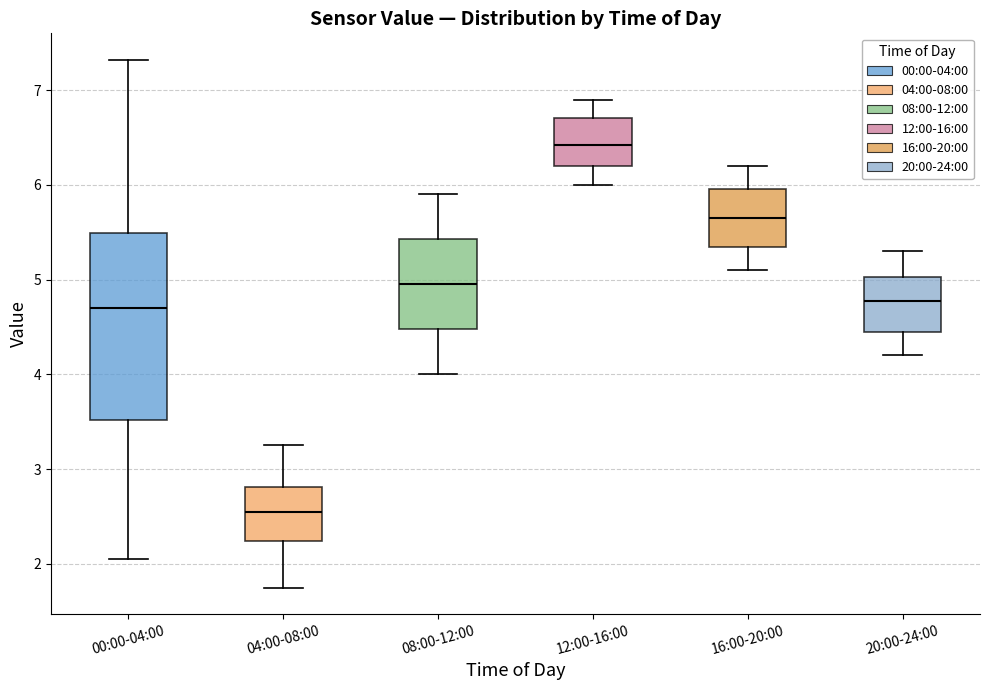

Reading left to right, transcribe this box plot: for each box, give where its median line is, the range the box spans, and where its two whiskers end, as read against the y-axis. The values are not printed on the chart, so give them approximately, as read against the axis.

00:00-04:00: median 4.7, box 3.5 to 5.5, whiskers 2.1 to 7.3
04:00-08:00: median 2.6, box 2.2 to 2.8, whiskers 1.8 to 3.3
08:00-12:00: median 5.0, box 4.5 to 5.4, whiskers 4.0 to 5.9
12:00-16:00: median 6.4, box 6.2 to 6.7, whiskers 6.0 to 6.9
16:00-20:00: median 5.7, box 5.3 to 6.0, whiskers 5.1 to 6.2
20:00-24:00: median 4.8, box 4.4 to 5.0, whiskers 4.2 to 5.3